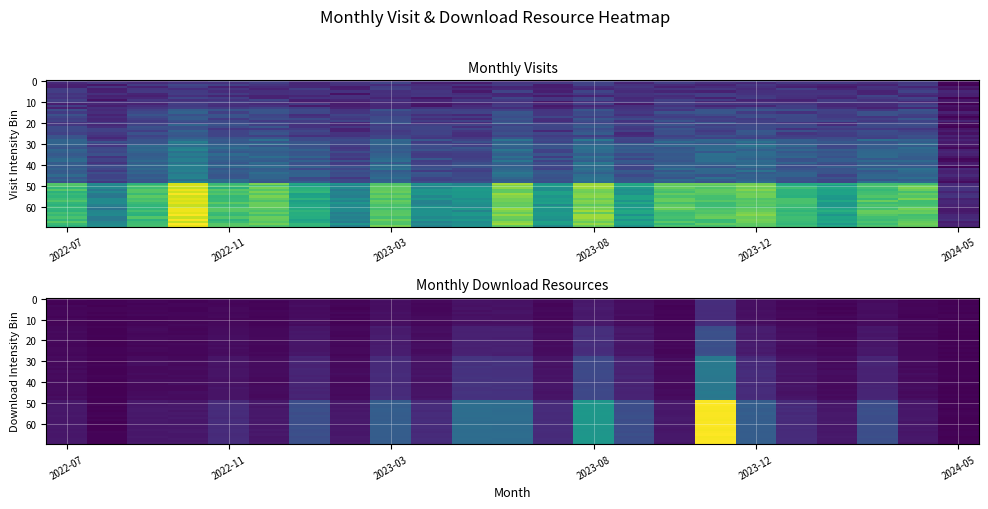

What is the sum of the monthly_download values at 11 and 8?

27.3